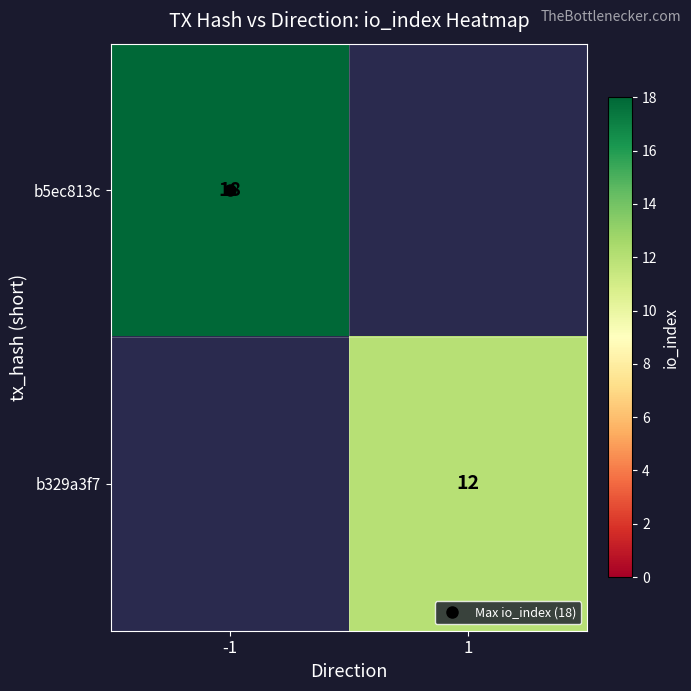

What is the approximate value of b329a3f7 at 1?

12.0